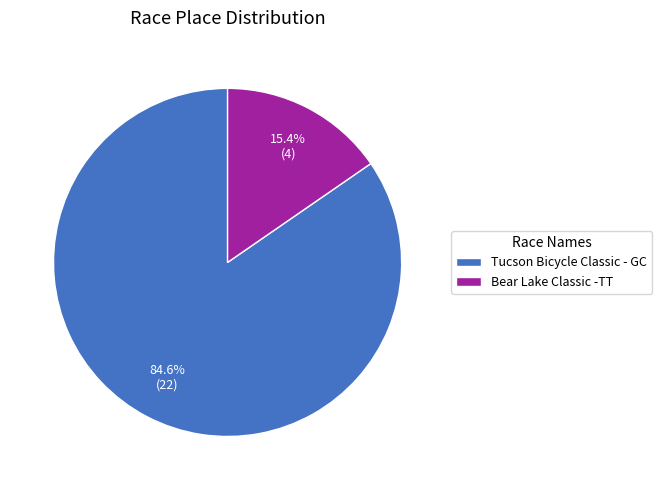

Rank the categories by value from lowest to highest.

Bear Lake Classic -TT, Tucson Bicycle Classic - GC